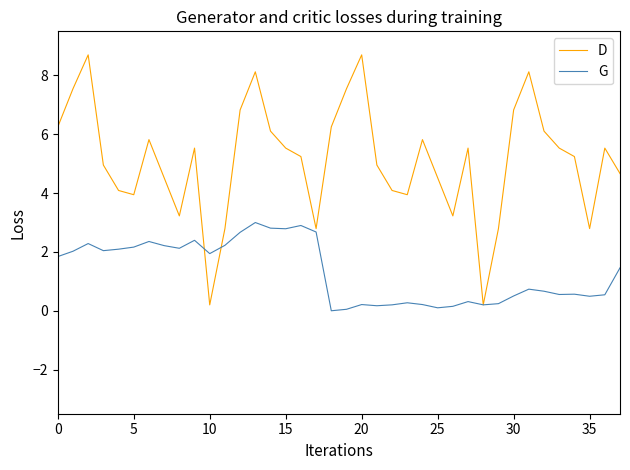

Rank the series by their maximum value, from highest to lowest.

D, G